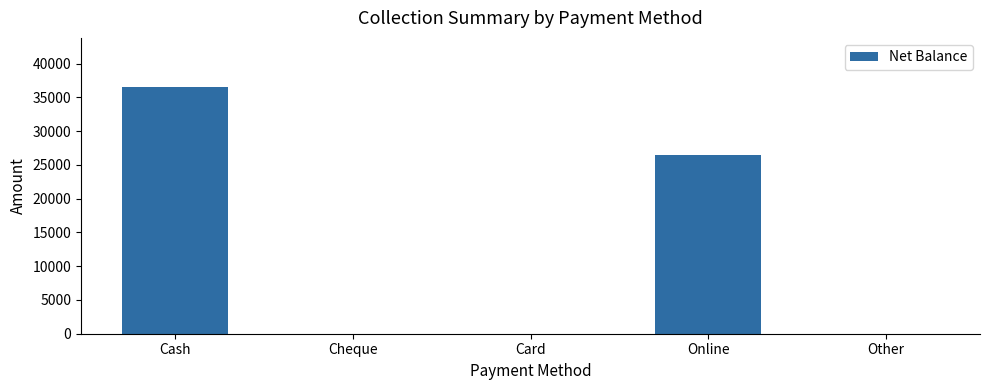

What is the sum of the values at Online and Cheque?

26500